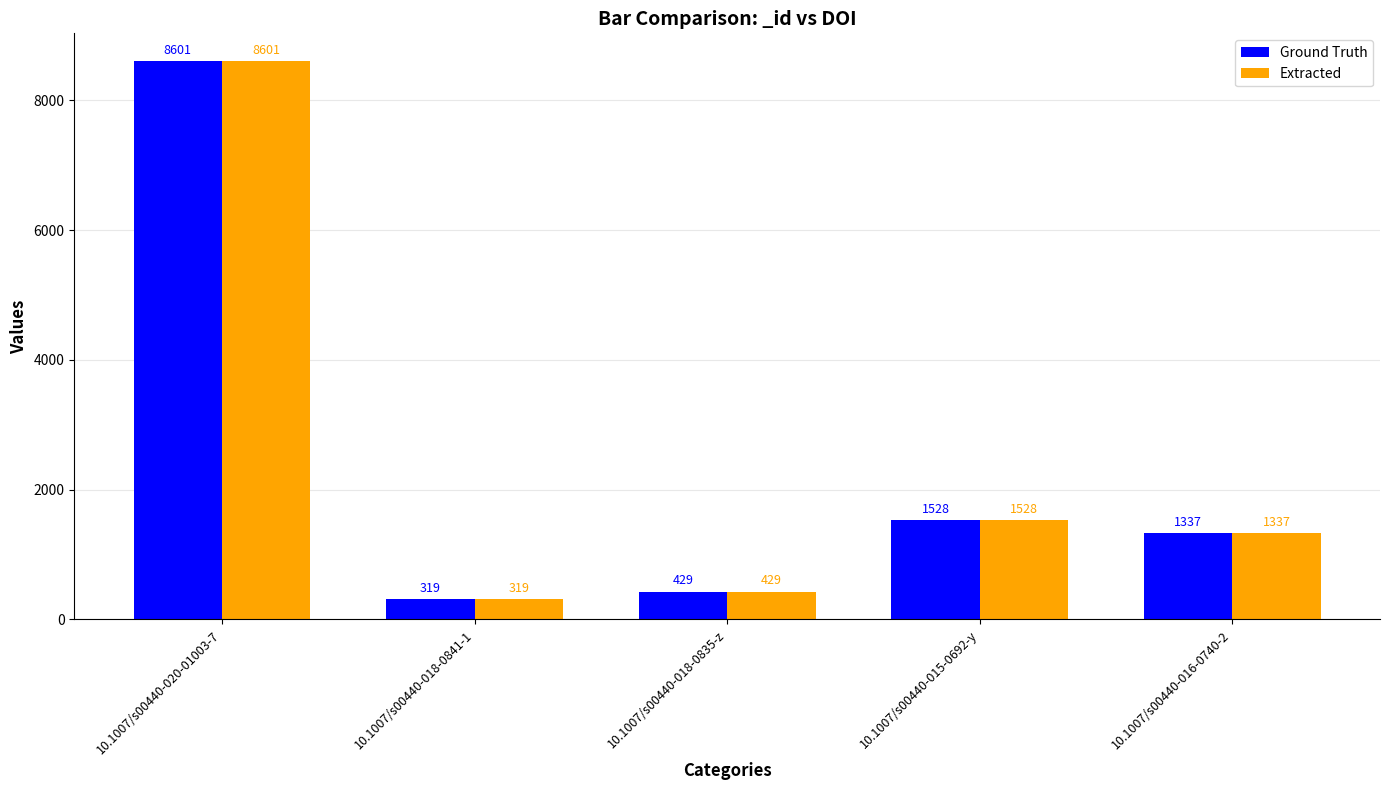

Reading right to left, transcribe all the data shown in this chart.

Ground Truth: 1337	1528	429	319	8601
Extracted: 1337	1528	429	319	8601